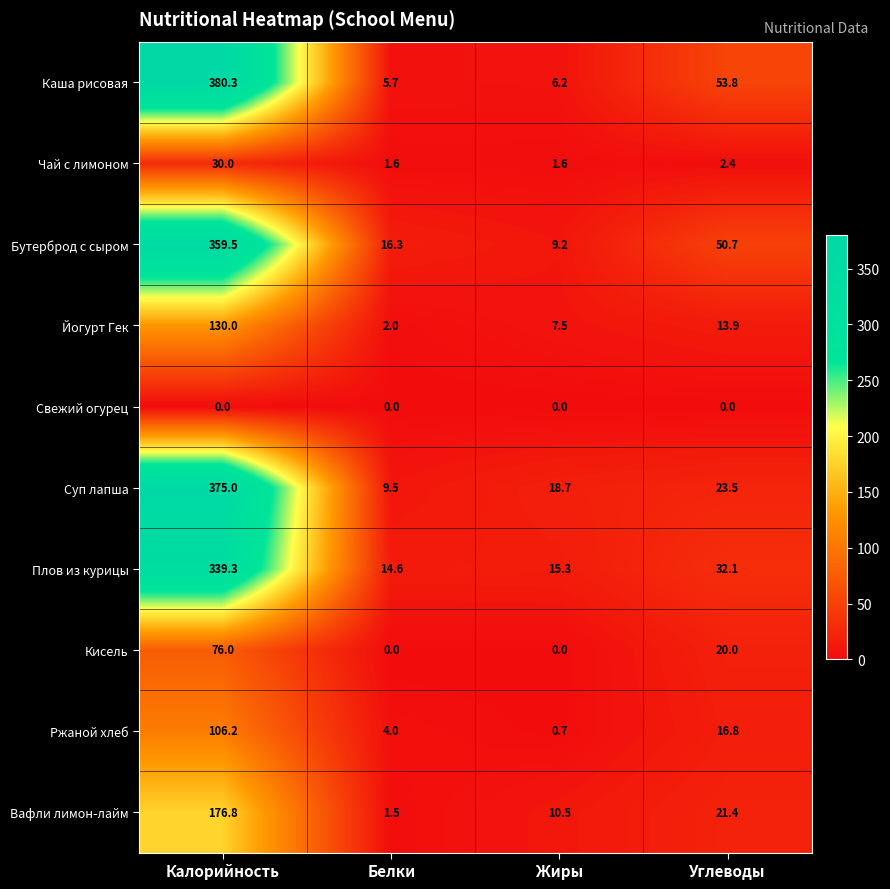

Which series changed the most between Белки and Жиры?

Суп лапша